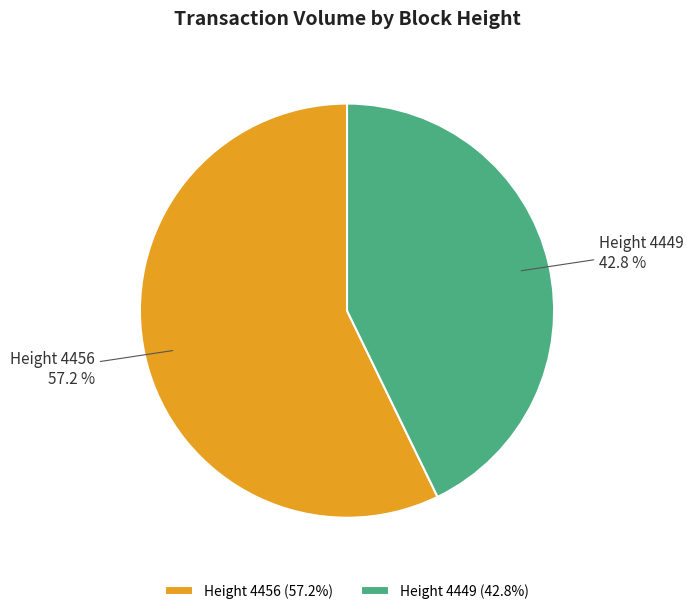

Which has a higher value, Height 4449 or Height 4456?

Height 4456